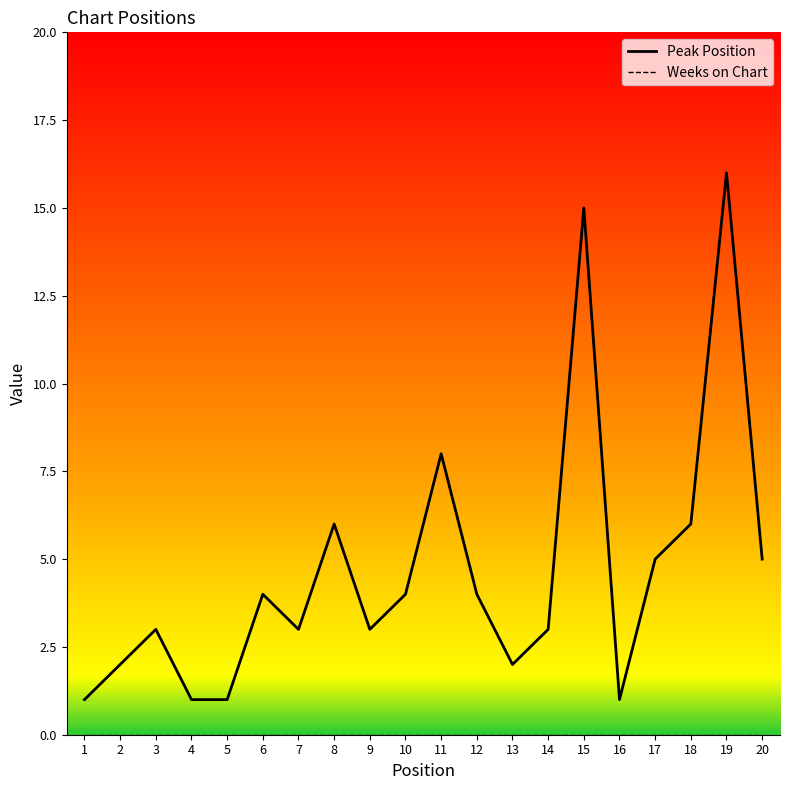

How many data points in Peak Position are less than 4?

10